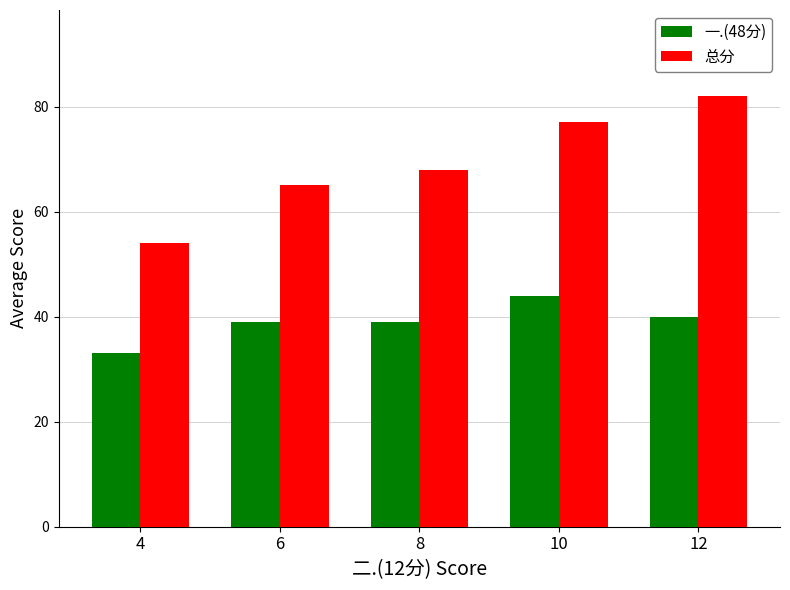

List the series in order of their peak value, highest first.

总分, 一.(48分)